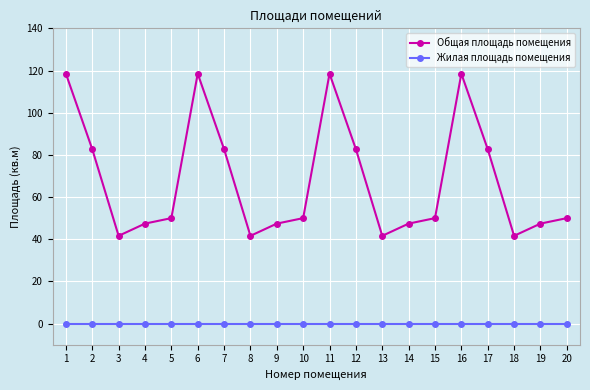

What are all the series names shown in the legend?

Общая площадь помещения, Жилая площадь помещения